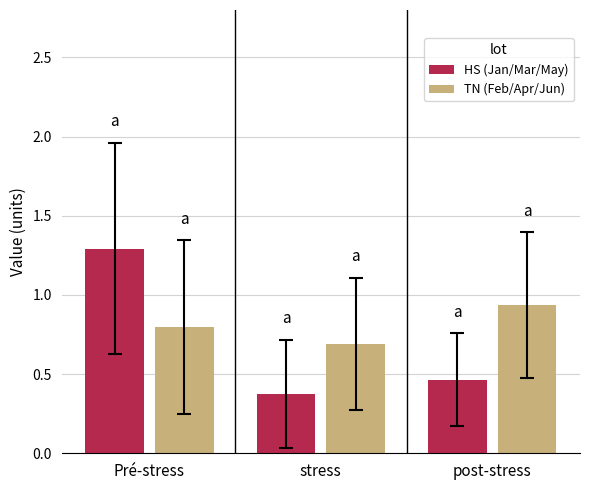

What position from the left is Pré-stress?

1